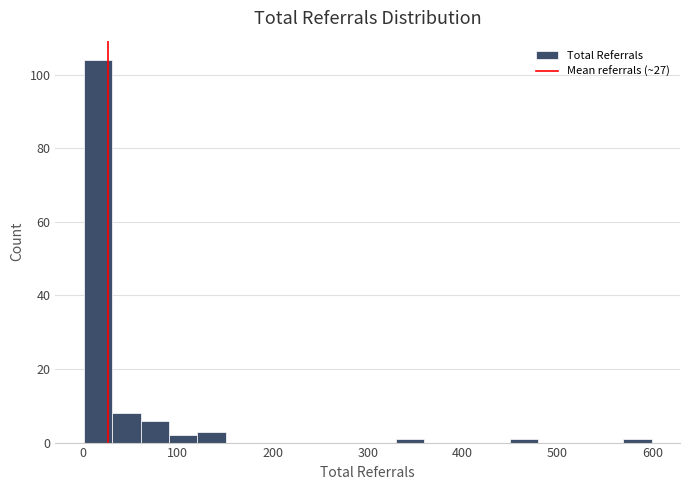

Read against the x-axis, roughly where is the centre of the tallest bar?

20